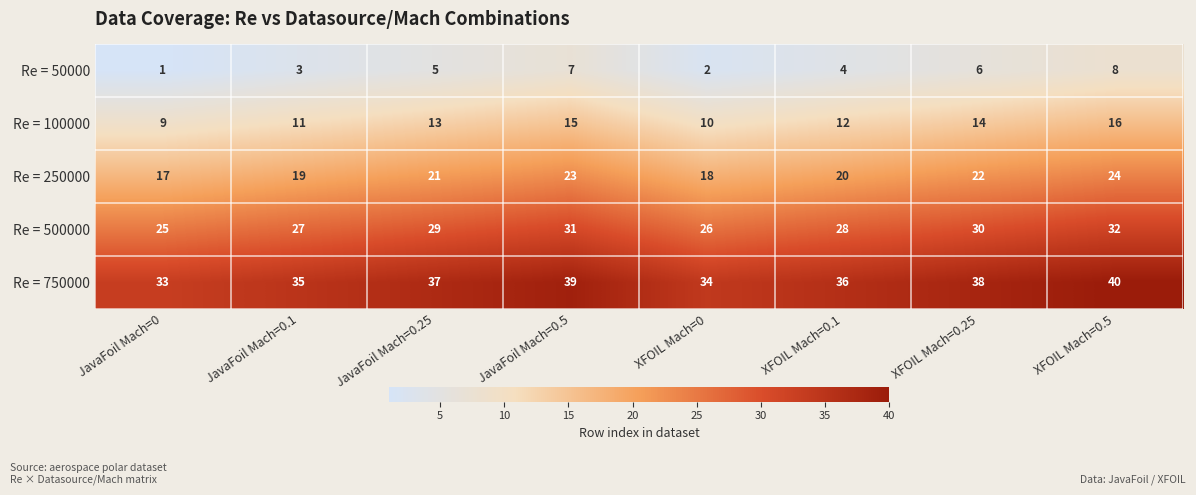

How many Re = 500000 values are between 27 and 31?

5